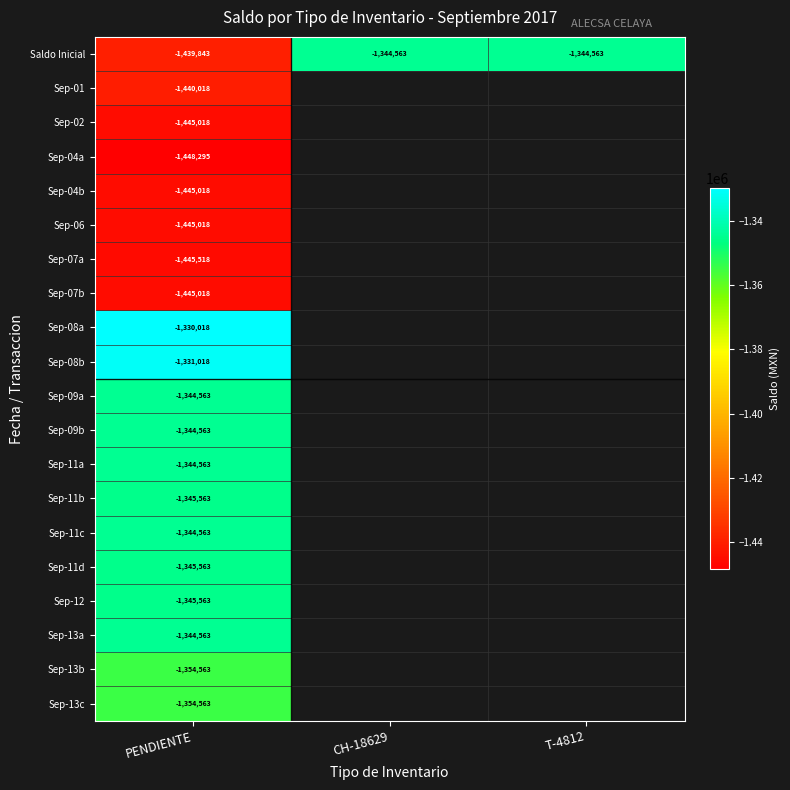

At which label does Sep-04b reach its peak?

PENDIENTE